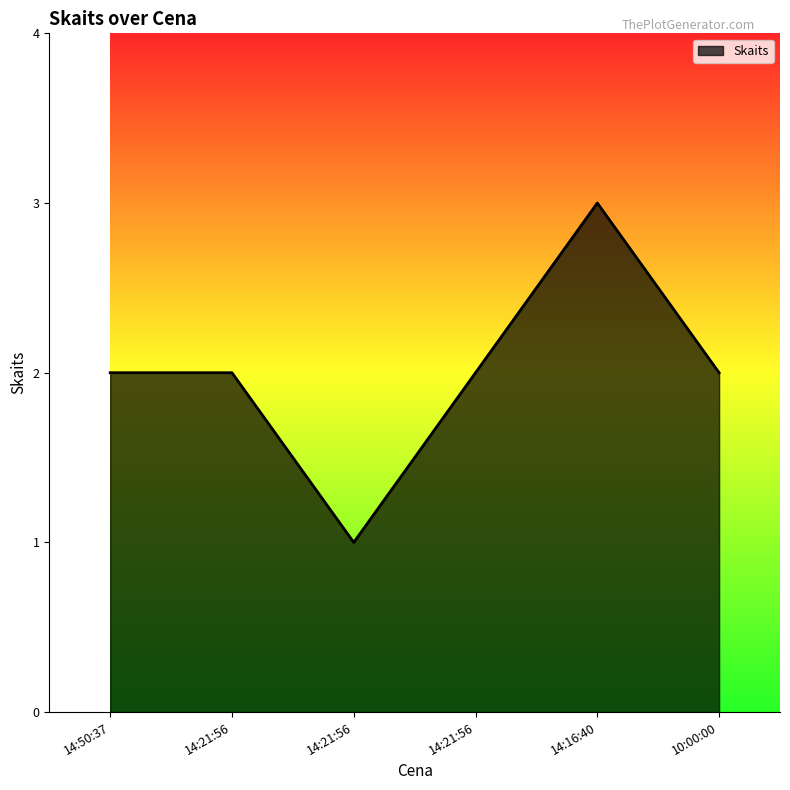

True or false: the data has more than 2 interior local peaks.

False